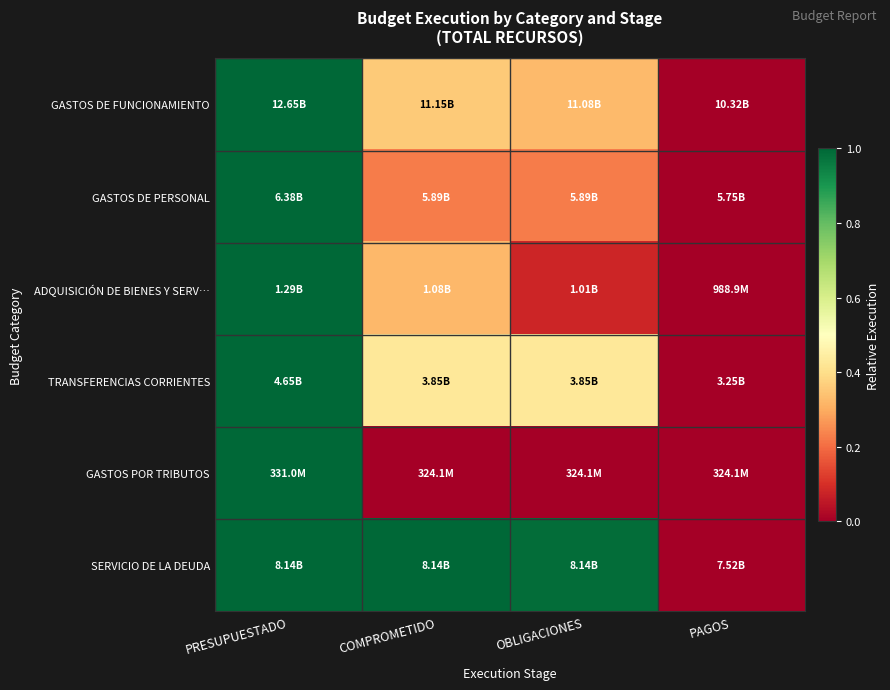

Reading left to right, extract all data points from this chart.

GASTOS DE FUNCIONAMIENTO: PRESUPUESTADO=1.0	COMPROMETIDO=0.4	OBLIGACIONES=0.3	PAGOS=0.0
GASTOS DE PERSONAL: PRESUPUESTADO=1.0	COMPROMETIDO=0.2	OBLIGACIONES=0.2	PAGOS=0.0
ADQUISICIÓN DE BIENES Y SERV…: PRESUPUESTADO=1.0	COMPROMETIDO=0.3	OBLIGACIONES=0.1	PAGOS=0.0
TRANSFERENCIAS CORRIENTES: PRESUPUESTADO=1.0	COMPROMETIDO=0.4	OBLIGACIONES=0.4	PAGOS=0.0
GASTOS POR TRIBUTOS: PRESUPUESTADO=1.0	COMPROMETIDO=0.0	OBLIGACIONES=0.0	PAGOS=0.0
SERVICIO DE LA DEUDA: PRESUPUESTADO=1.0	COMPROMETIDO=1.0	OBLIGACIONES=1.0	PAGOS=0.0